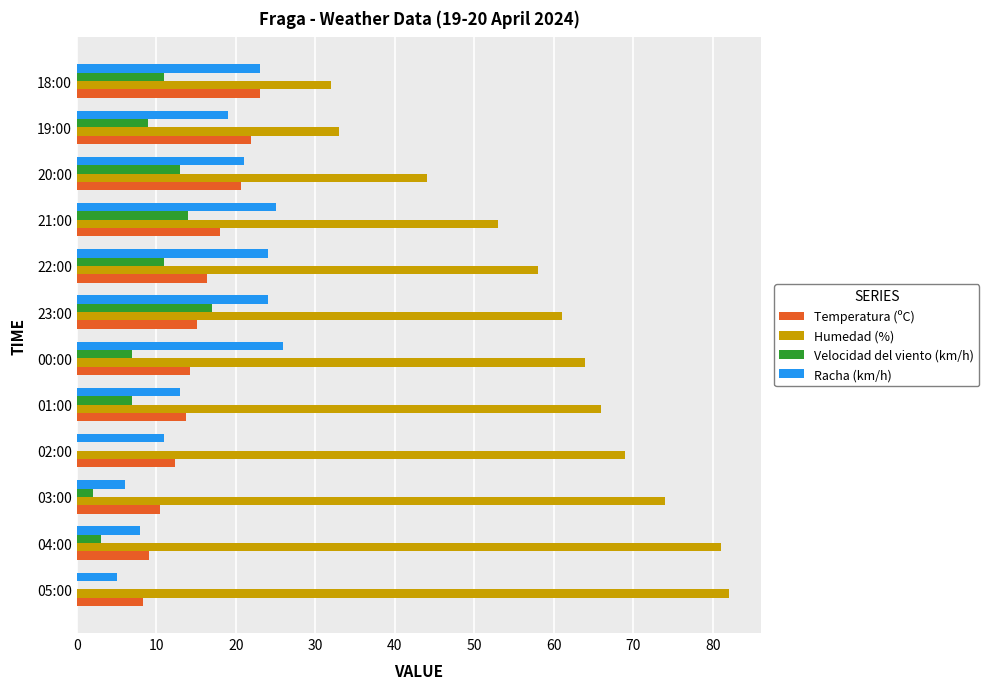

What are all the series names shown in the legend?

Temperatura (ºC), Humedad (%), Velocidad del viento (km/h), Racha (km/h)